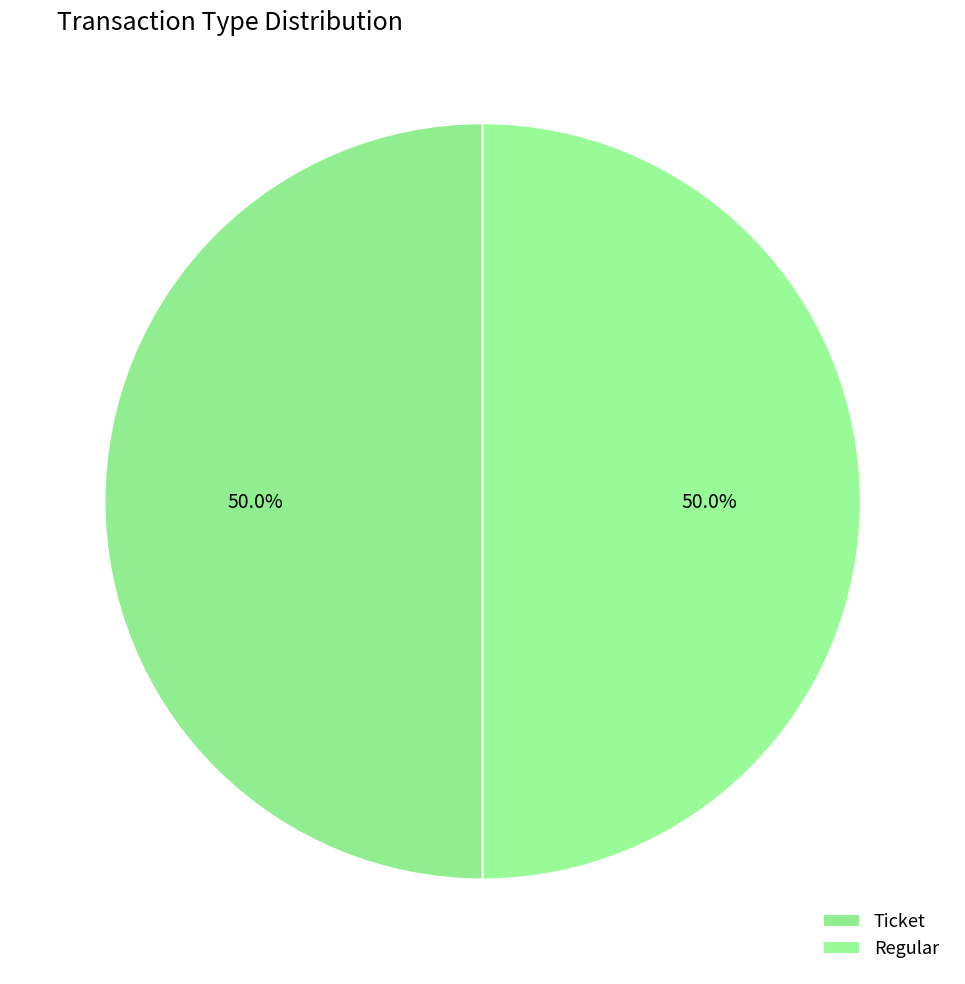

Count the number of slices in the pie.

2